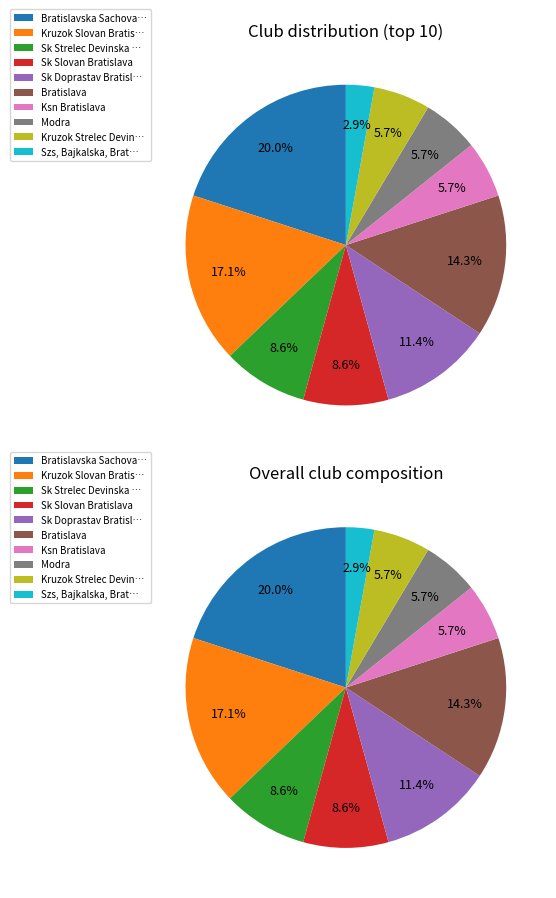

Does Bratislavska Sachova Akademia represent more than half of the total?

No